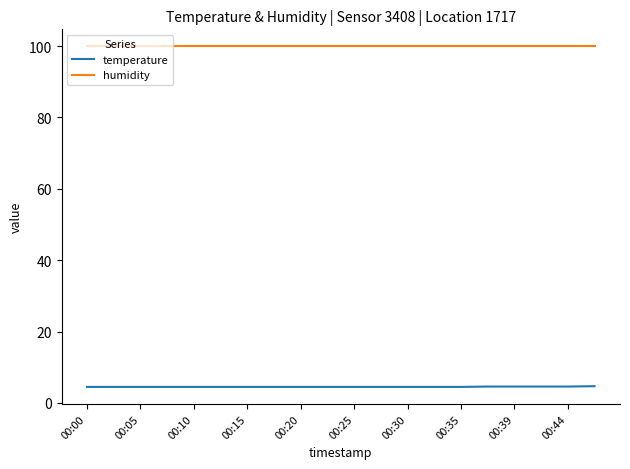

Rank the series by their maximum value, from lowest to highest.

temperature, humidity